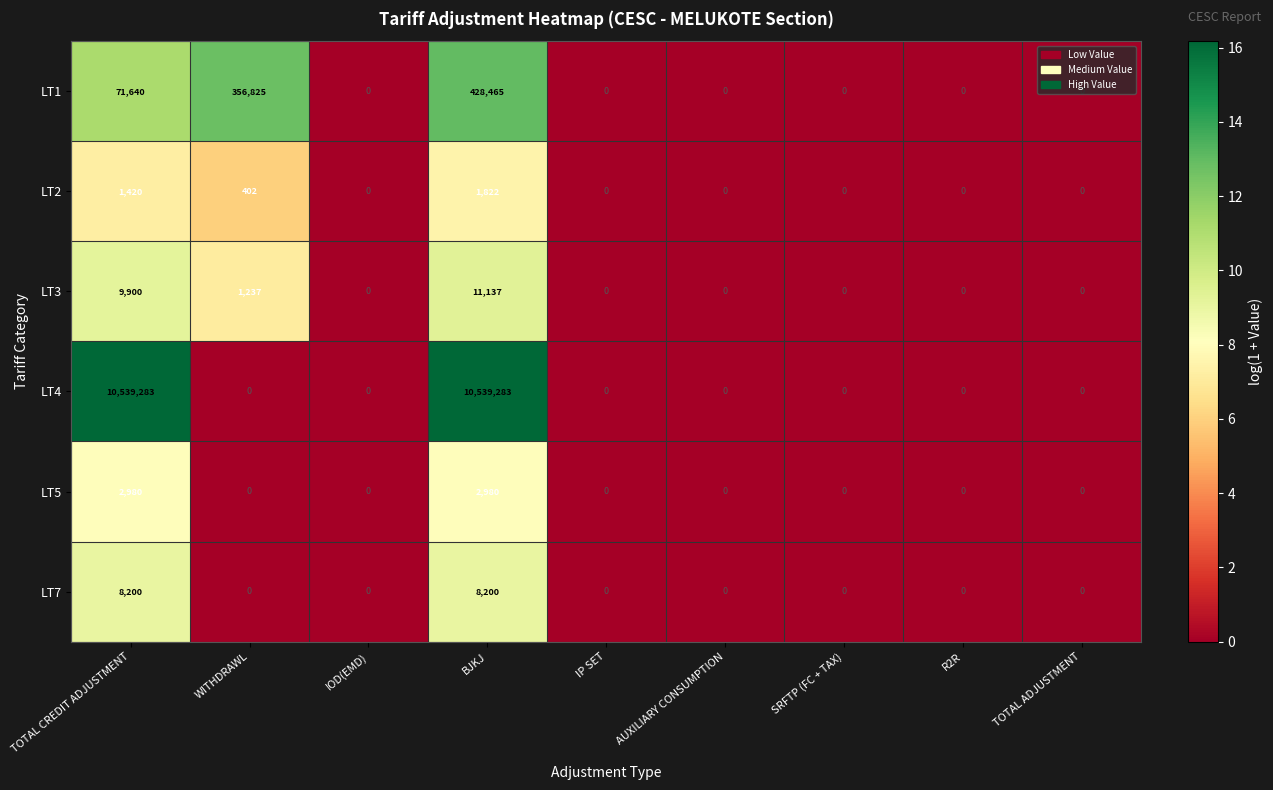

What is the difference between the maximum and second lowest values in the LT1 series?

428465